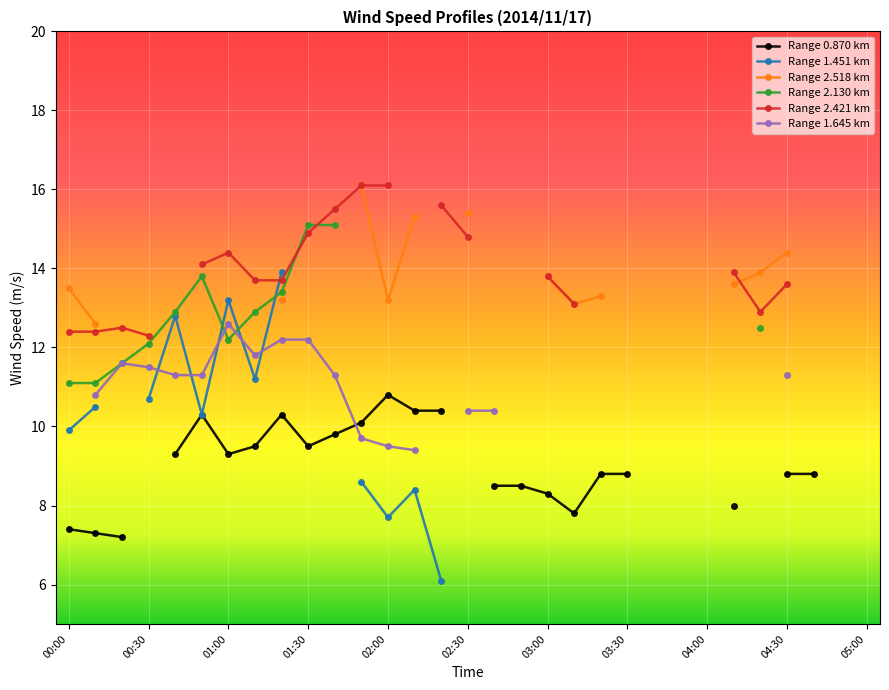

What are all the series names shown in the legend?

Range 0.870 km, Range 1.451 km, Range 2.518 km, Range 2.130 km, Range 2.421 km, Range 1.645 km